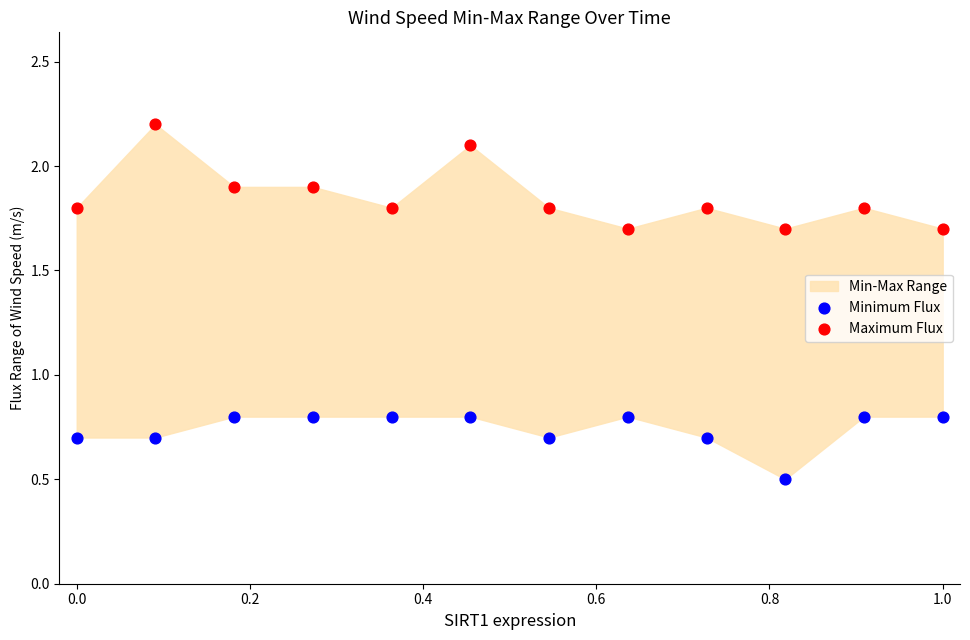

Across all data points, what is the range of X values (max minus min)?

1.0